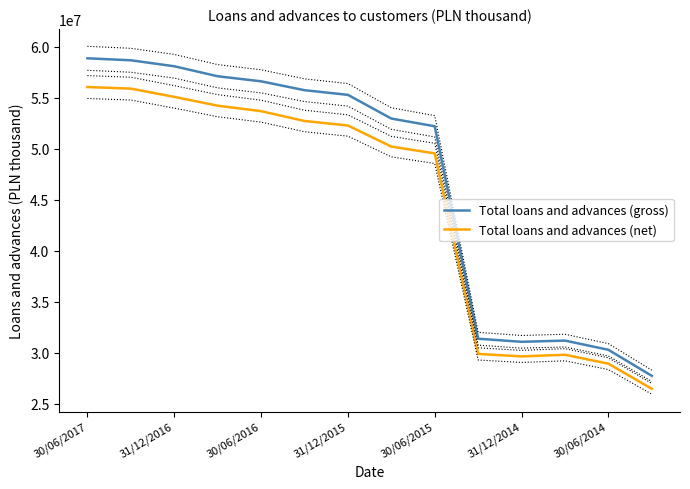

Reading right to left, transcribe all the data shown in this chart.

Total loans and advances (gross): 27728278	30280945	31181911	31062312	31365551	52194582	52950518	55275643	55730776	56601313	57098367	58077227	58663643	58858222
Total loans and advances (net): 26458387	28918697	29794139	29631923	29877265	49534661	50201630	52269544	52713155	53675770	54211801	55075871	55884822	56040582